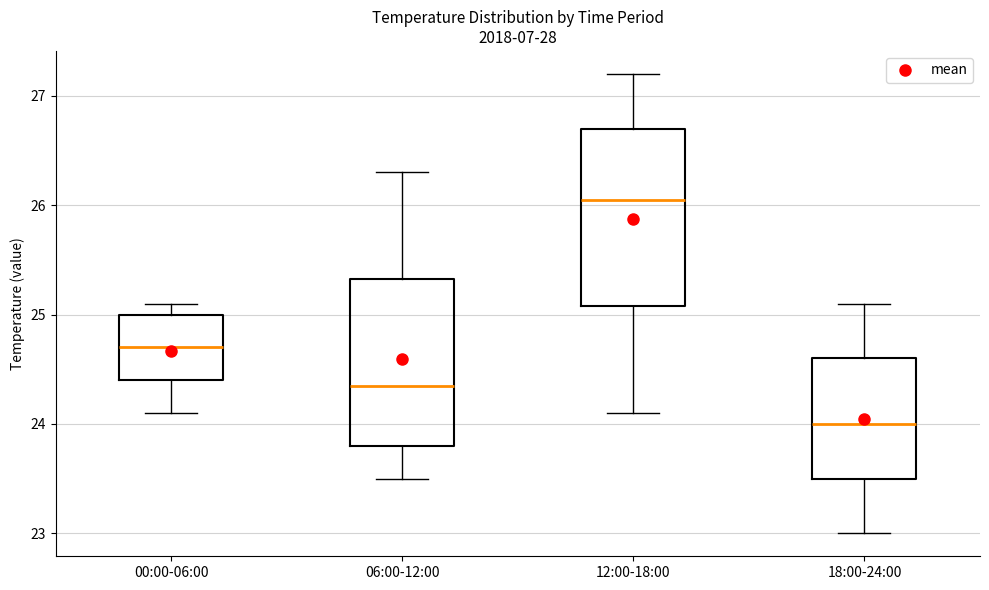

Reading left to right, read every box against the y-axis: the position of its median line, the range the box covers, and the ends of its whiskers. The values are not printed on the chart, so give them approximately, as read against the axis.

00:00-06:00: median 24.7, box 24.4 to 25.0, whiskers 24.1 to 25.1
06:00-12:00: median 24.4, box 23.8 to 25.3, whiskers 23.5 to 26.3
12:00-18:00: median 26.1, box 25.1 to 26.7, whiskers 24.1 to 27.2
18:00-24:00: median 24.0, box 23.5 to 24.6, whiskers 23.0 to 25.1